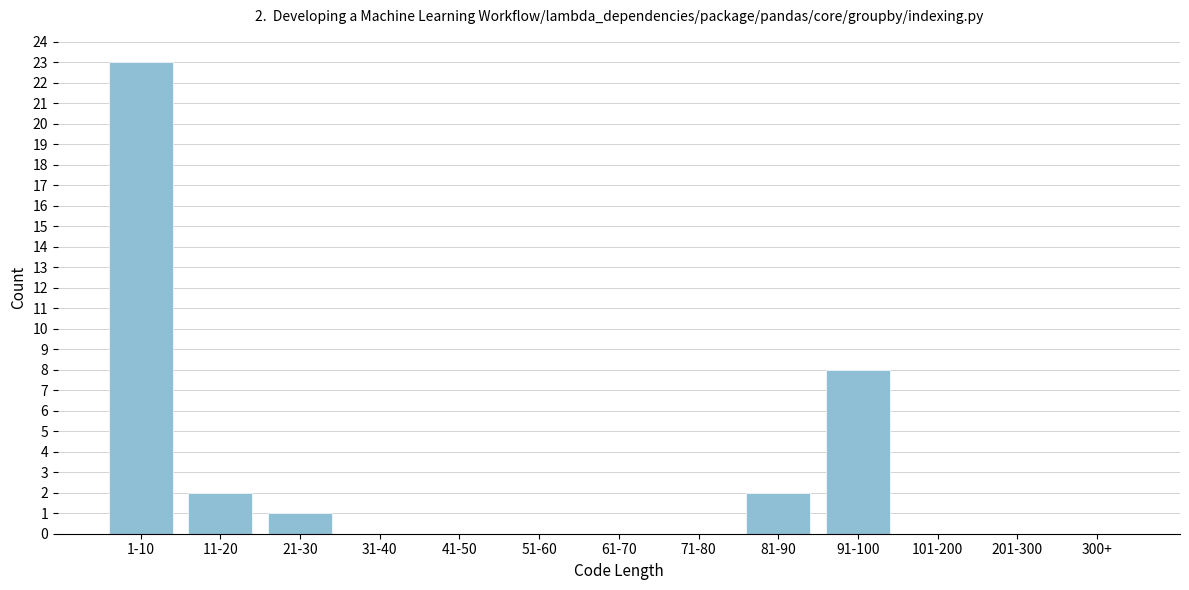

Reading left to right, extract all data points from this chart.

1-10=23	11-20=2	21-30=1	31-40=0	41-50=0	51-60=0	61-70=0	71-80=0	81-90=2	91-100=8	101-200=0	201-300=0	300+=0